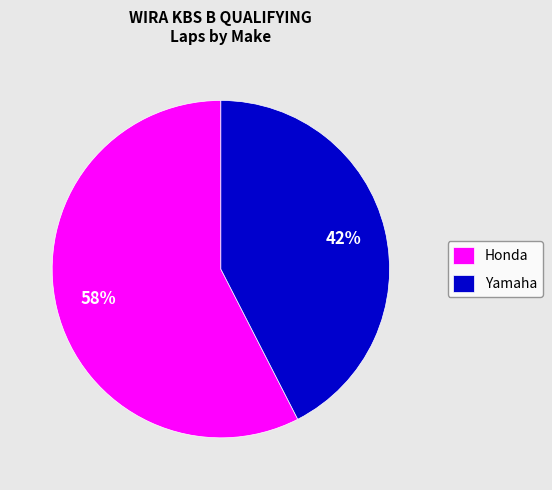

To the nearest percent, what is the average slice percentage?

50%